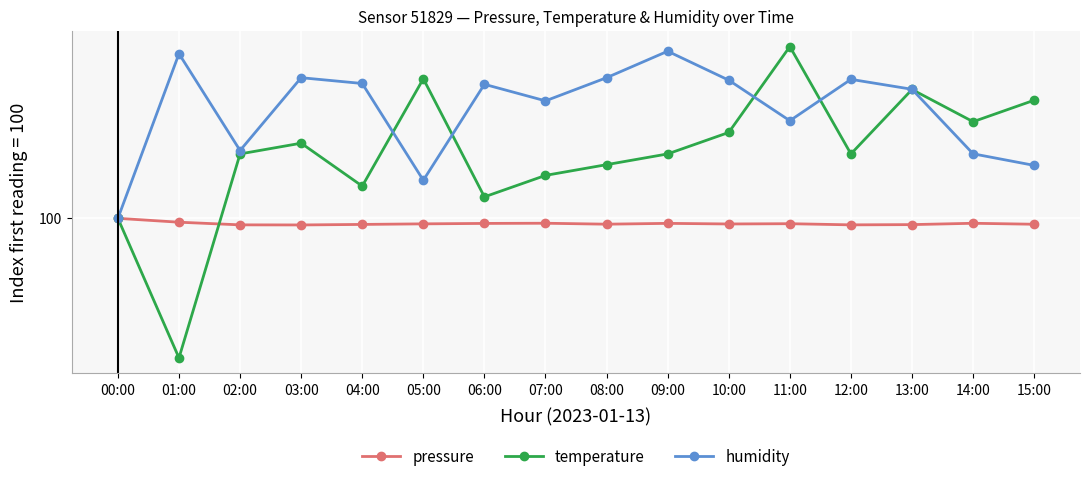

What are all the series names shown in the legend?

pressure, temperature, humidity